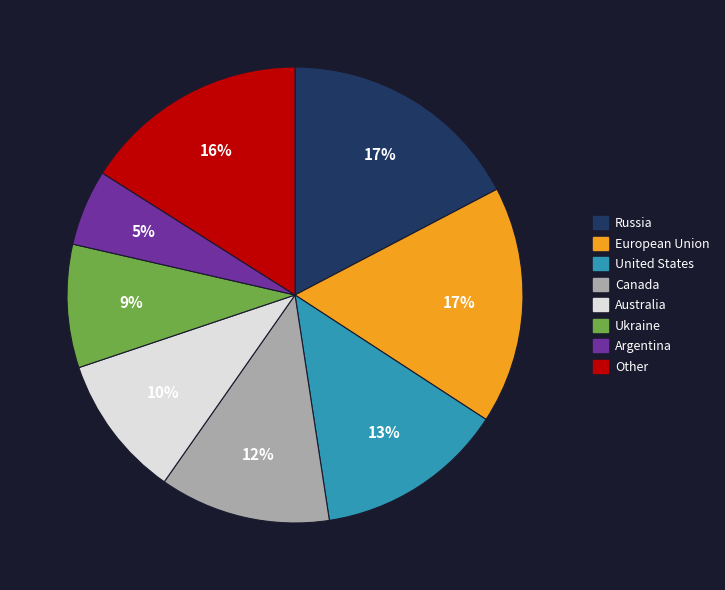

Is there any slice that represents more than half of the pie?

No